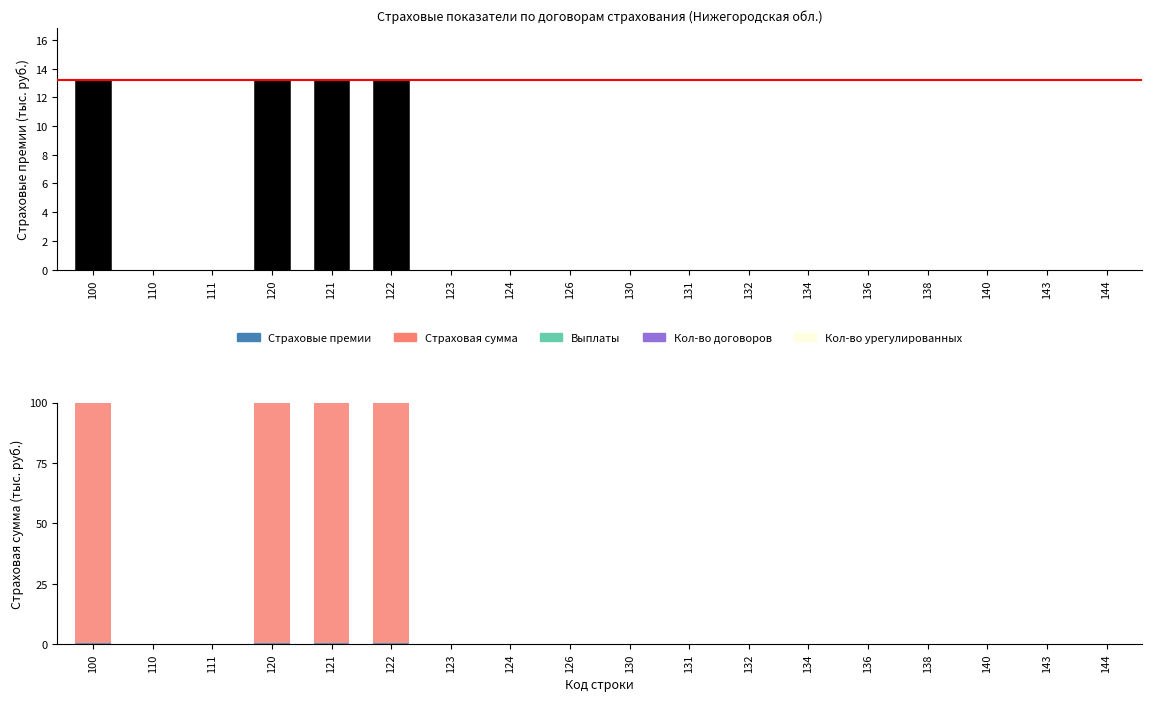

At which label does Страховая сумма (всего, тыс. руб.) reach its peak?

100